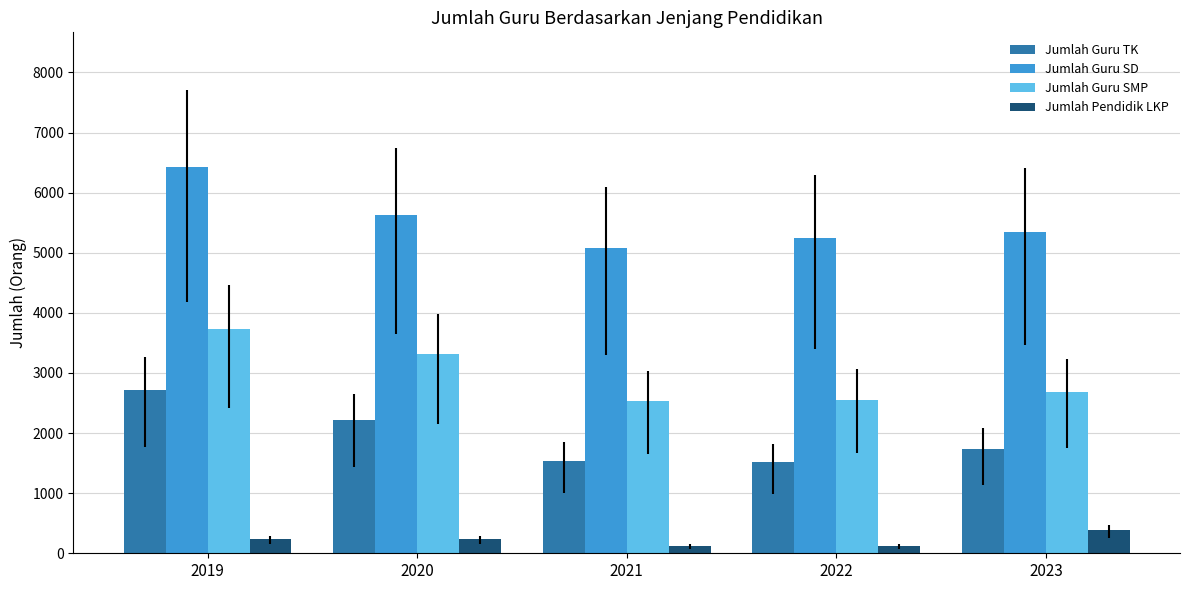

Rank the series by their maximum value, from highest to lowest.

Jumlah Guru SD, Jumlah Guru SMP, Jumlah Guru TK, Jumlah Pendidik LKP